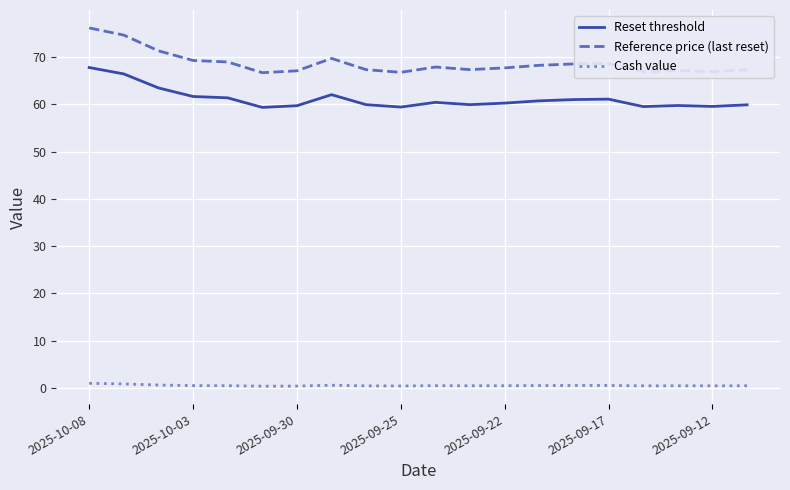

What is the highest value of the Reset threshold series?

67.8